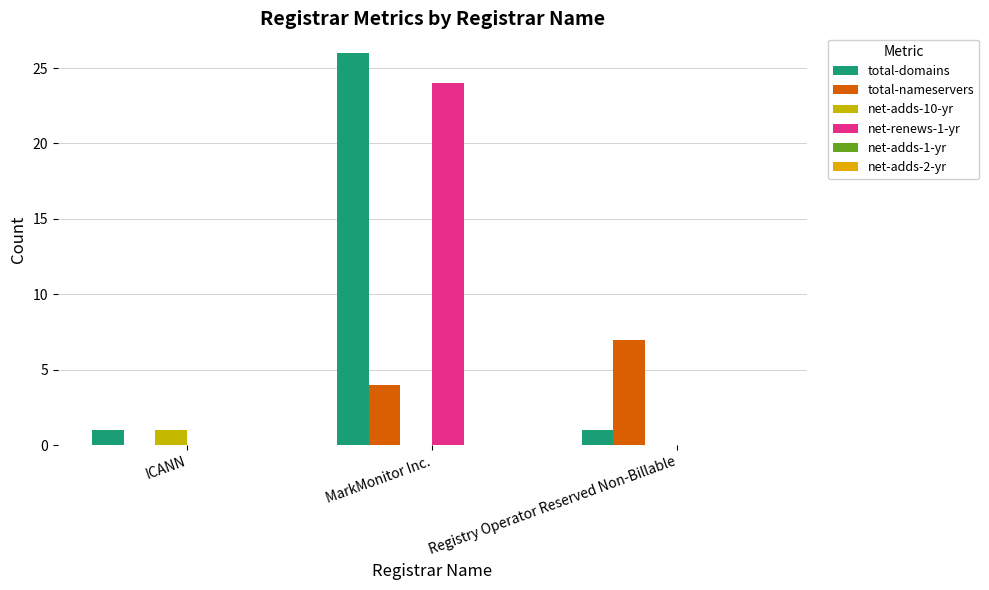

True or false: net-renews-1-yr has a value of 10 at Registry Operator Reserved Non-Billable.

False